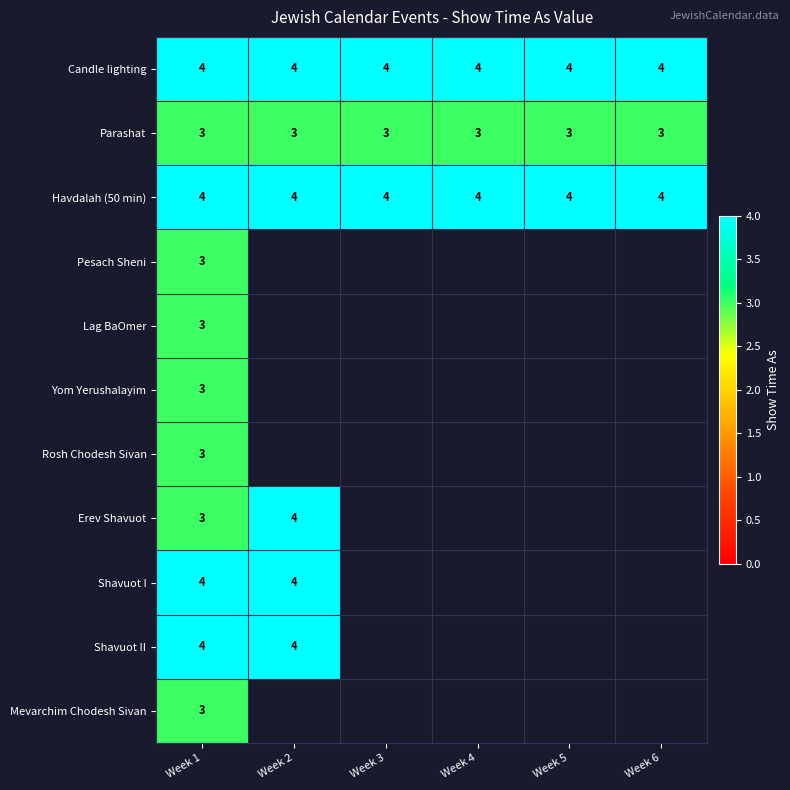

The value of Havdalah (50 min) at Week 2 is 1. True or false?

False